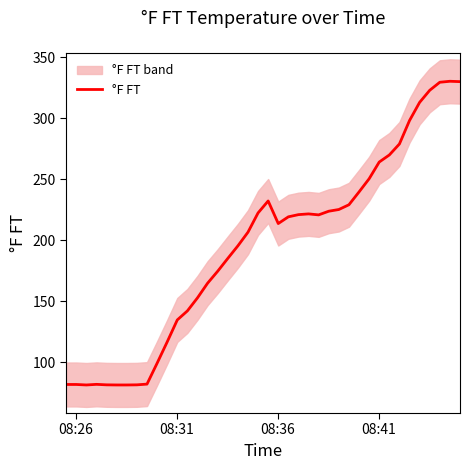

What is the lowest value of the °F FT series?

81.4